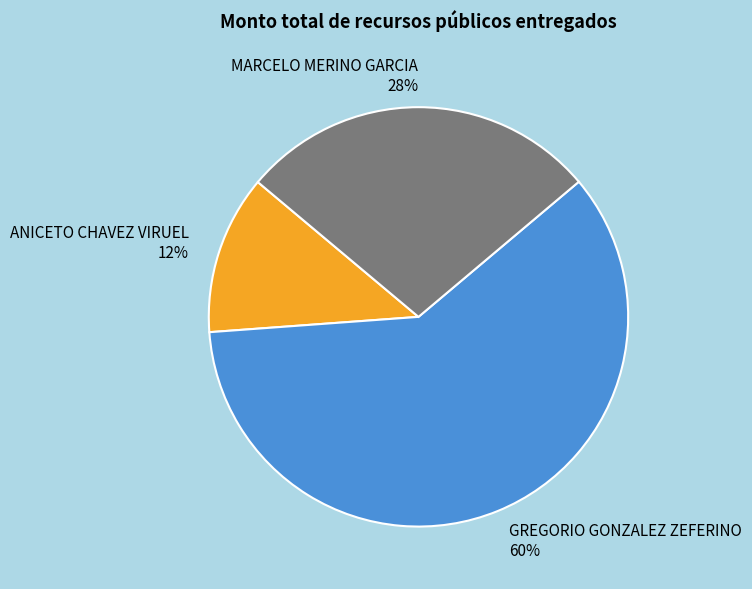

To the nearest percent, what portion does MARCELO MERINO GARCIA represent?

28%